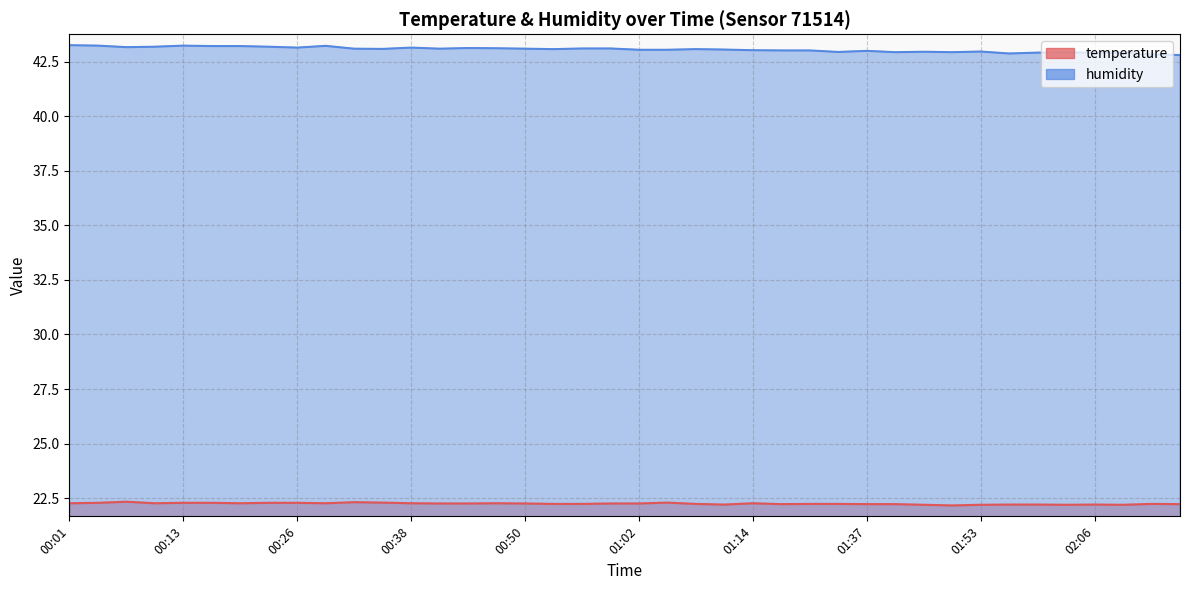

Which series changed the most between 01:40 and 01:50?

temperature